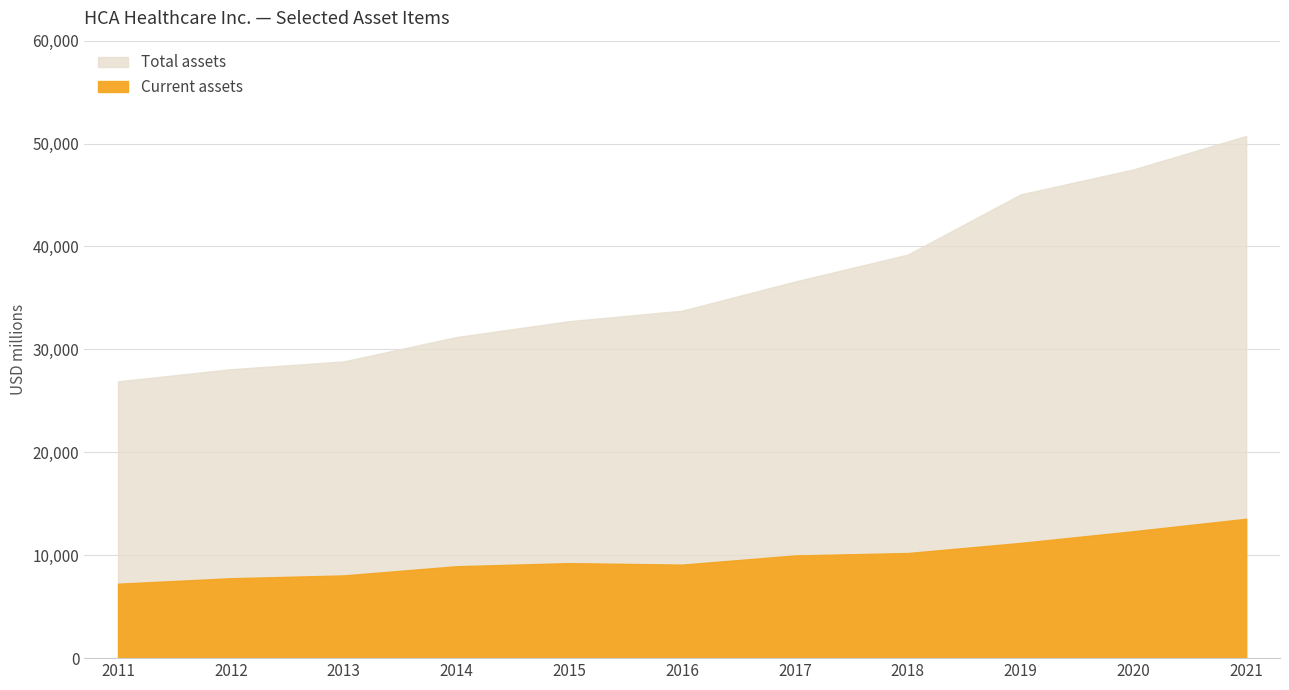

Where does the Current assets series first go above 9232?

2017